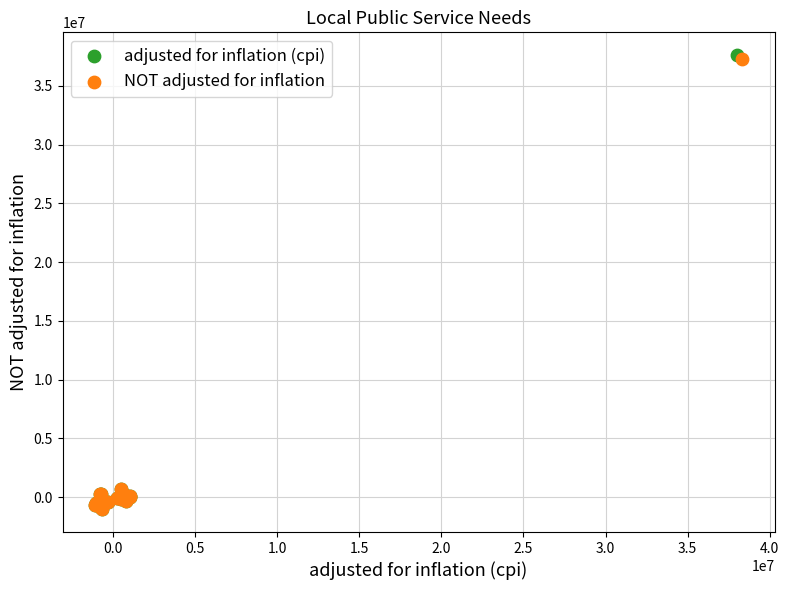

Which series has the largest Y range (max minus min)?

adjusted for inflation (cpi)